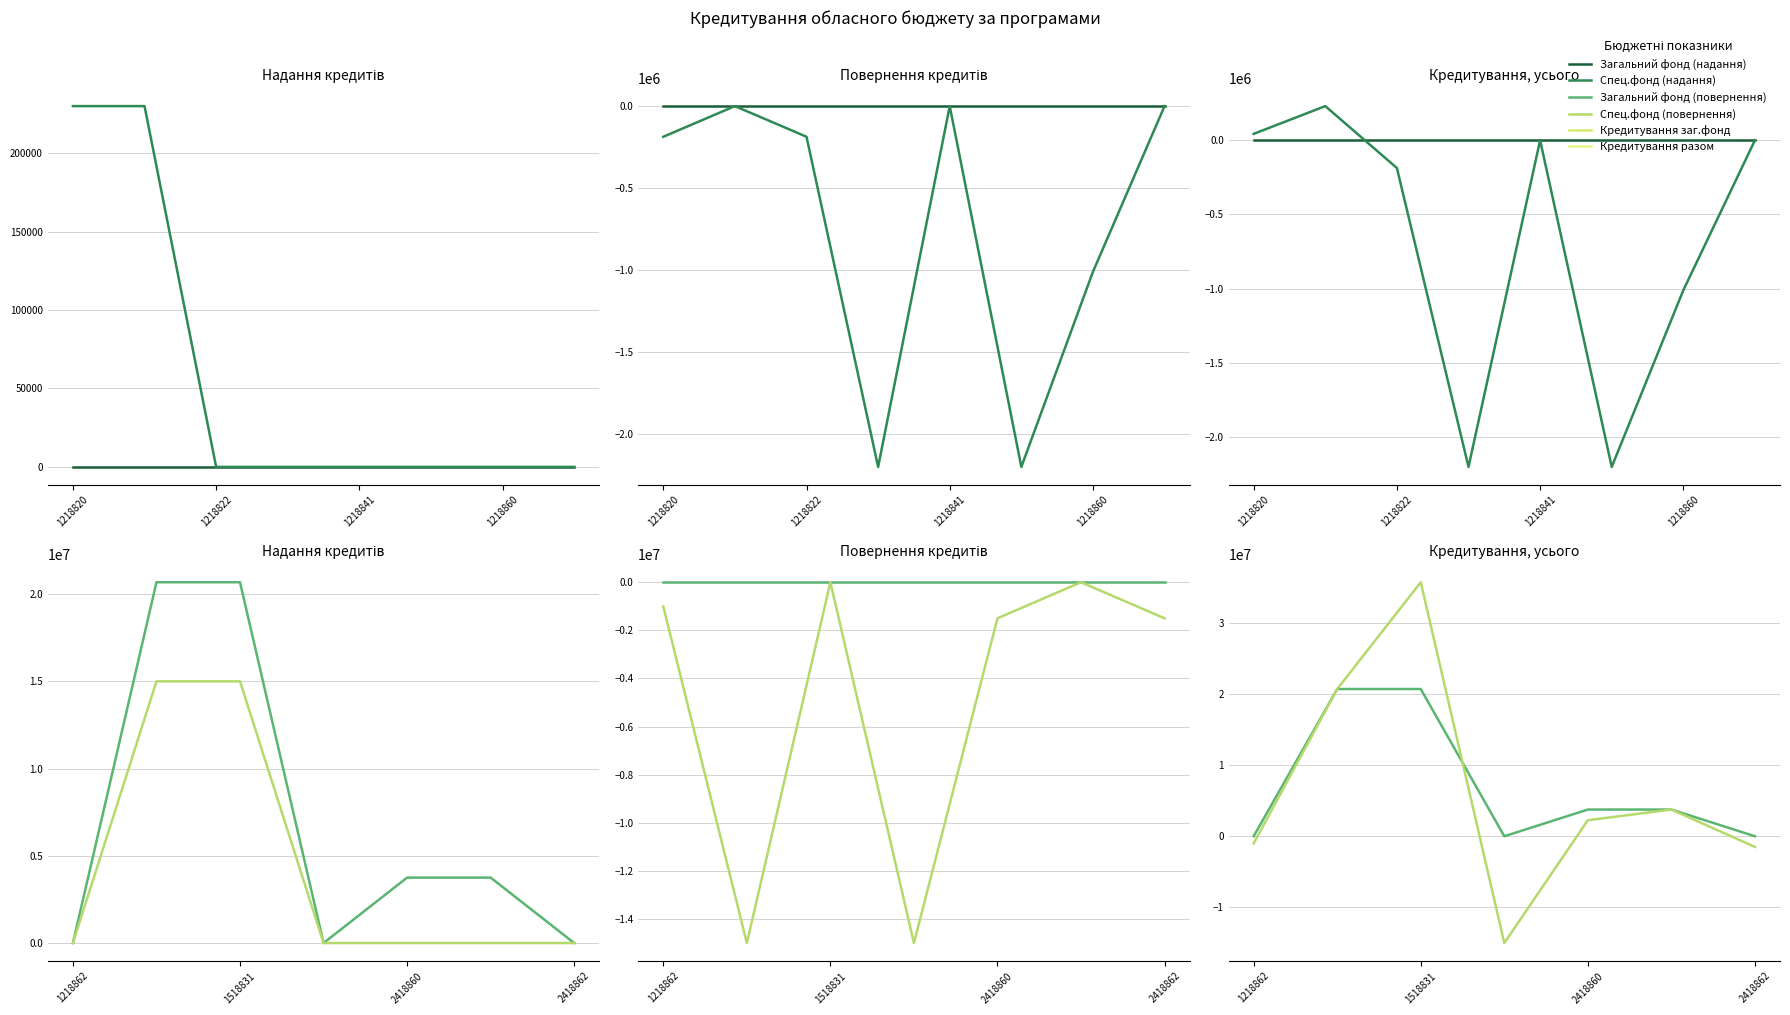

True or false: Загальний фонд (надання) and Загальний фонд (повернення) cross at least once.

False